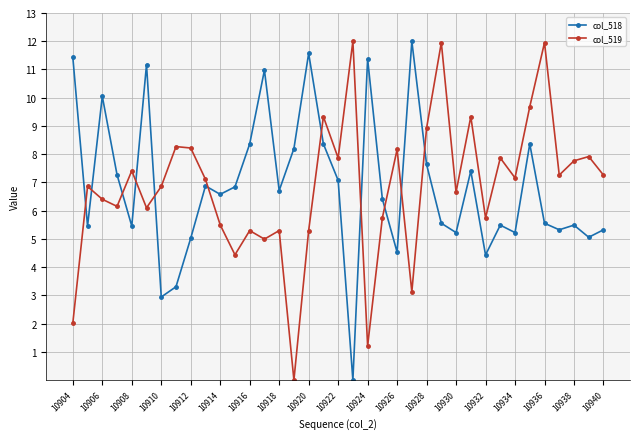

What is the maximum value shown in the chart?

12.0